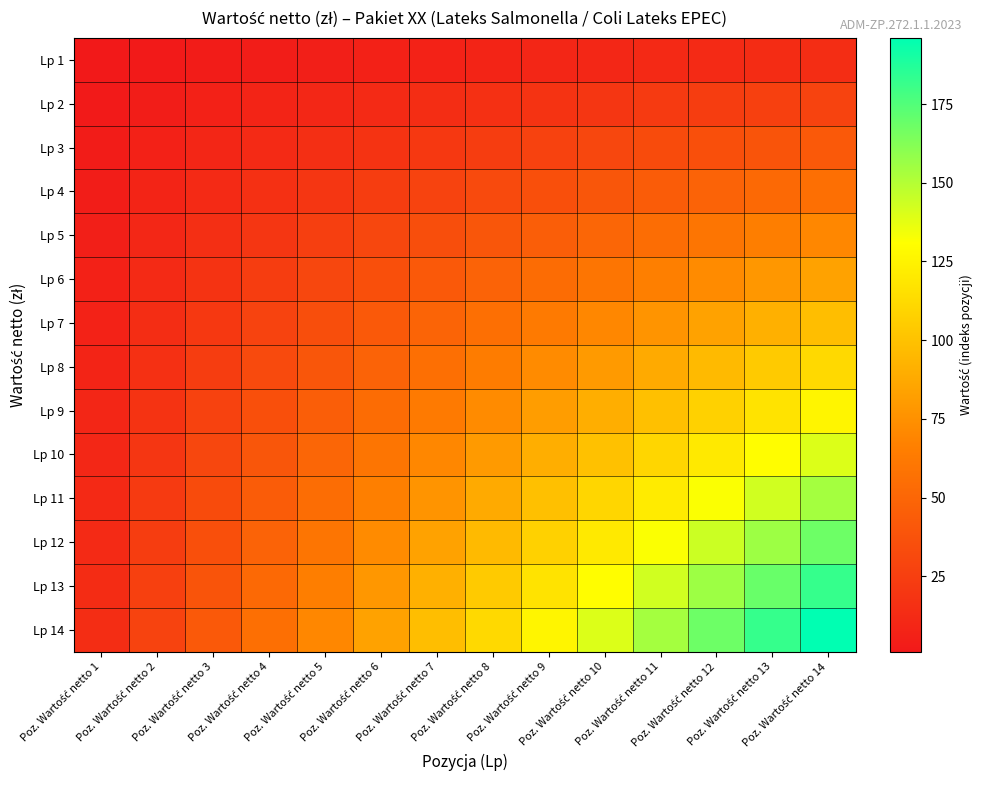

At Poz. Wartość netto 6, list the series in order from largest to smallest.

Lp 14, Lp 13, Lp 12, Lp 11, Lp 10, Lp 9, Lp 8, Lp 7, Lp 6, Lp 5, Lp 4, Lp 3, Lp 2, Lp 1